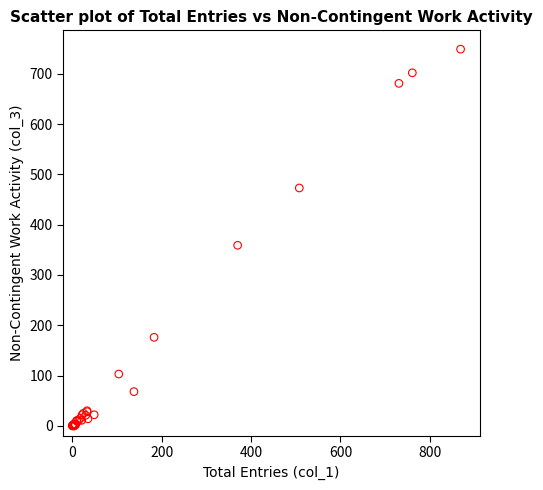

What Y value in the scatter plot is closest to 374?

359